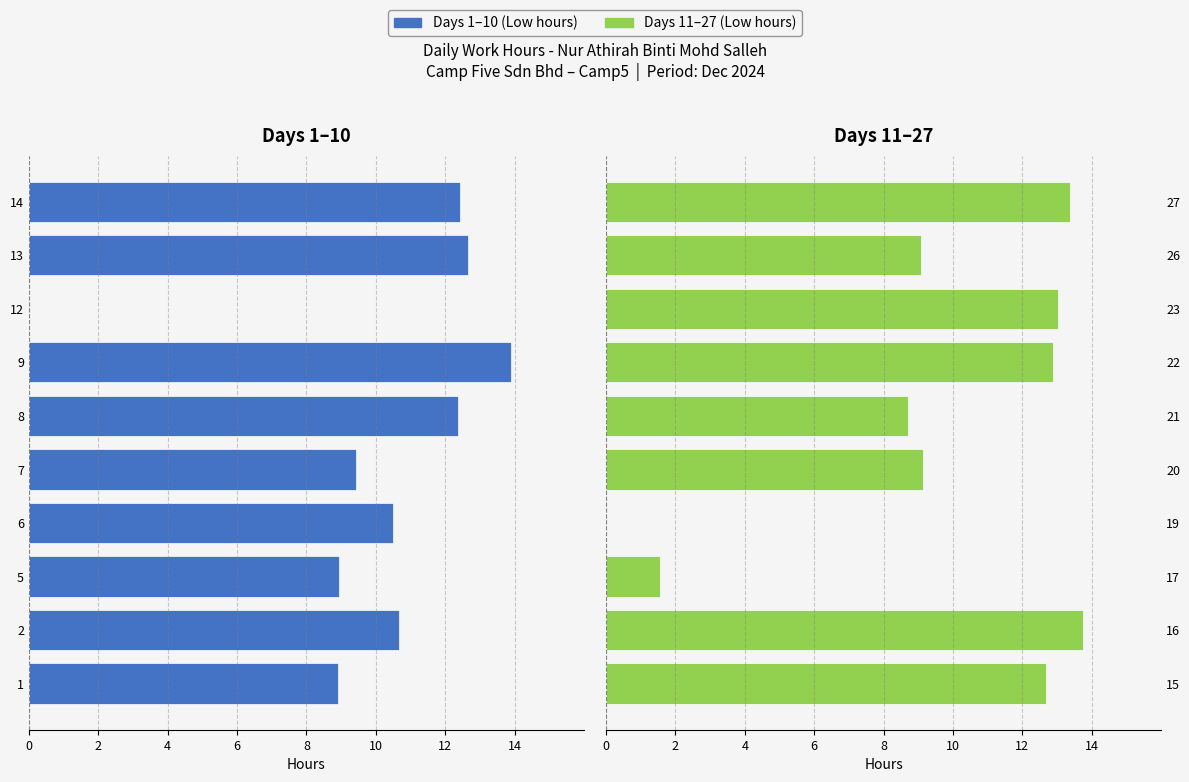

Between 14 and 4, which series saw the biggest shift?

Days 11–27